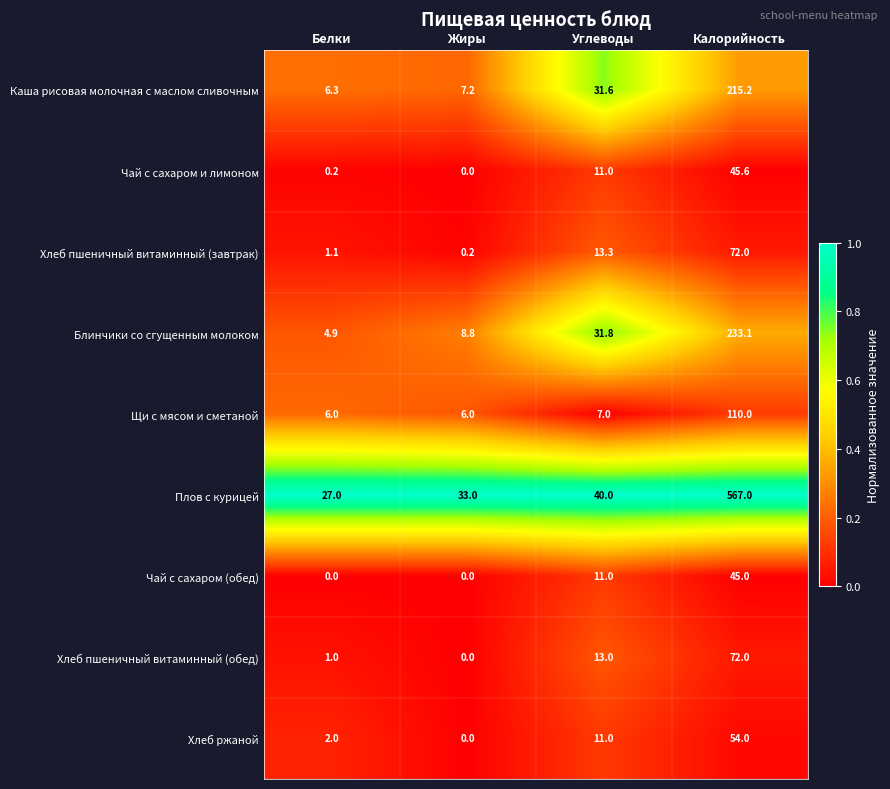

At which category is the sum across all series the highest?

Калорийность